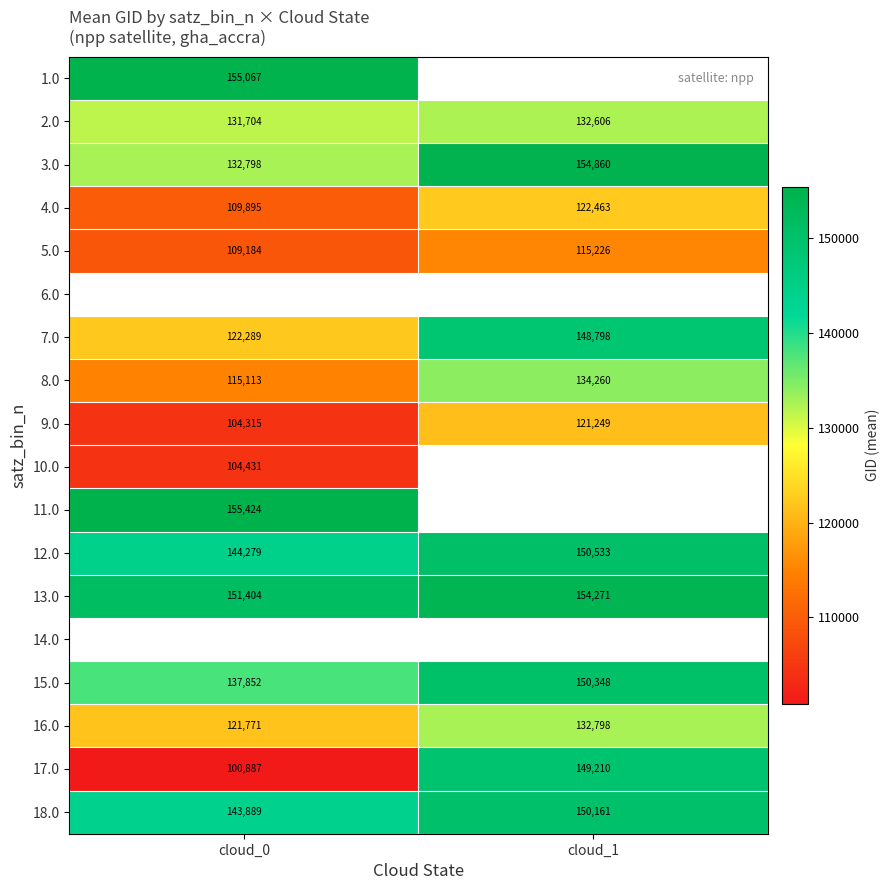

Read the 5.0 value at cloud_1, to the nearest 50.

115250